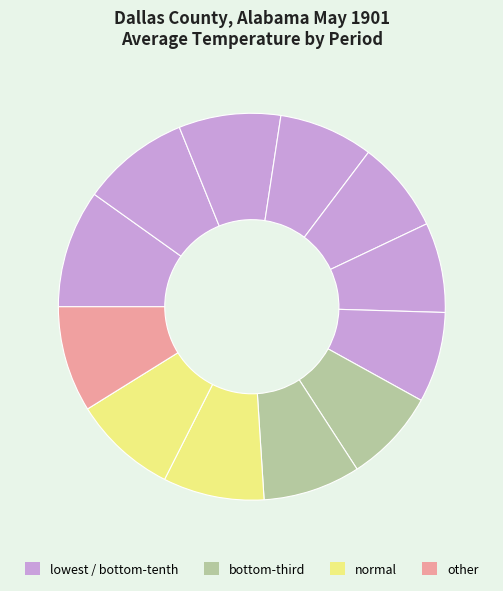

How many segments does this pie chart have?

12